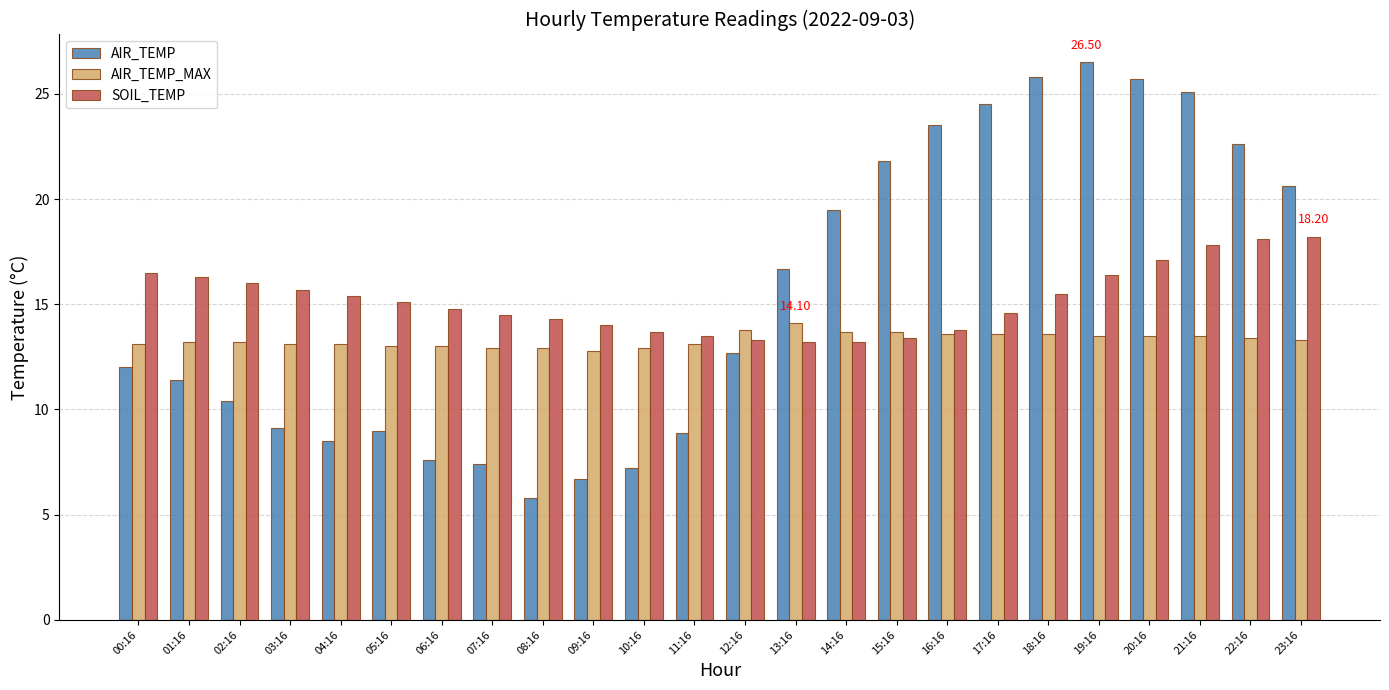

The value of AIR_TEMP_MAX at 12:16 is 18.9. True or false?

False